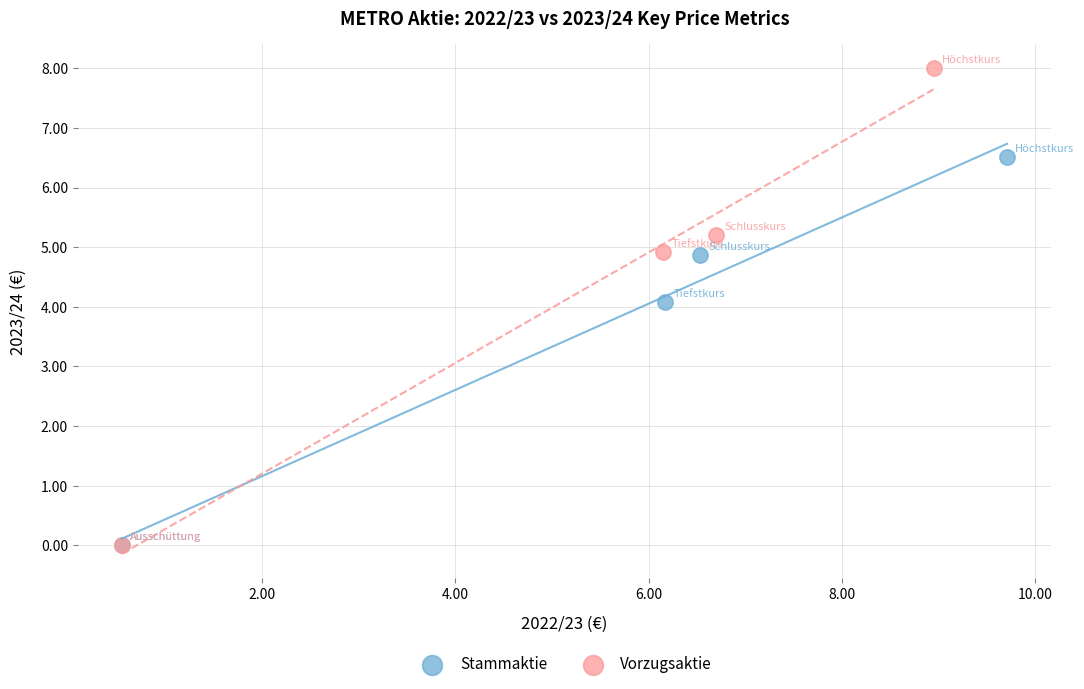

What are all the series names shown in the legend?

Stammaktie, Vorzugsaktie